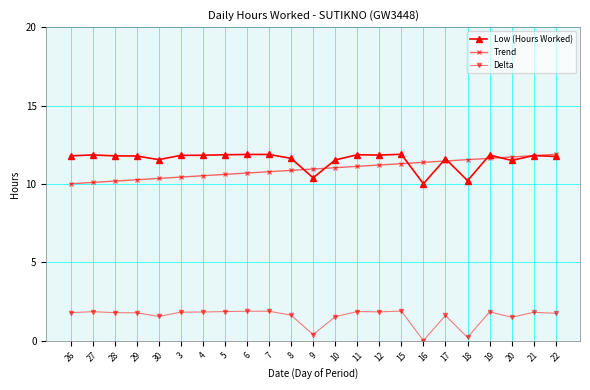

The Trend series shows 11.5 at 18. True or false?

True